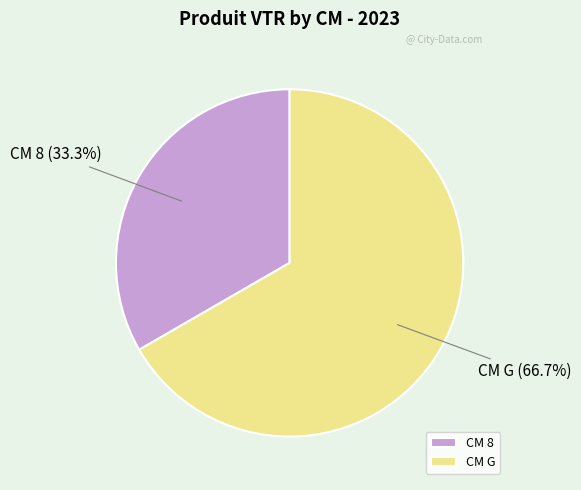

What percentage do CM G and CM 8 together represent?

100.0%